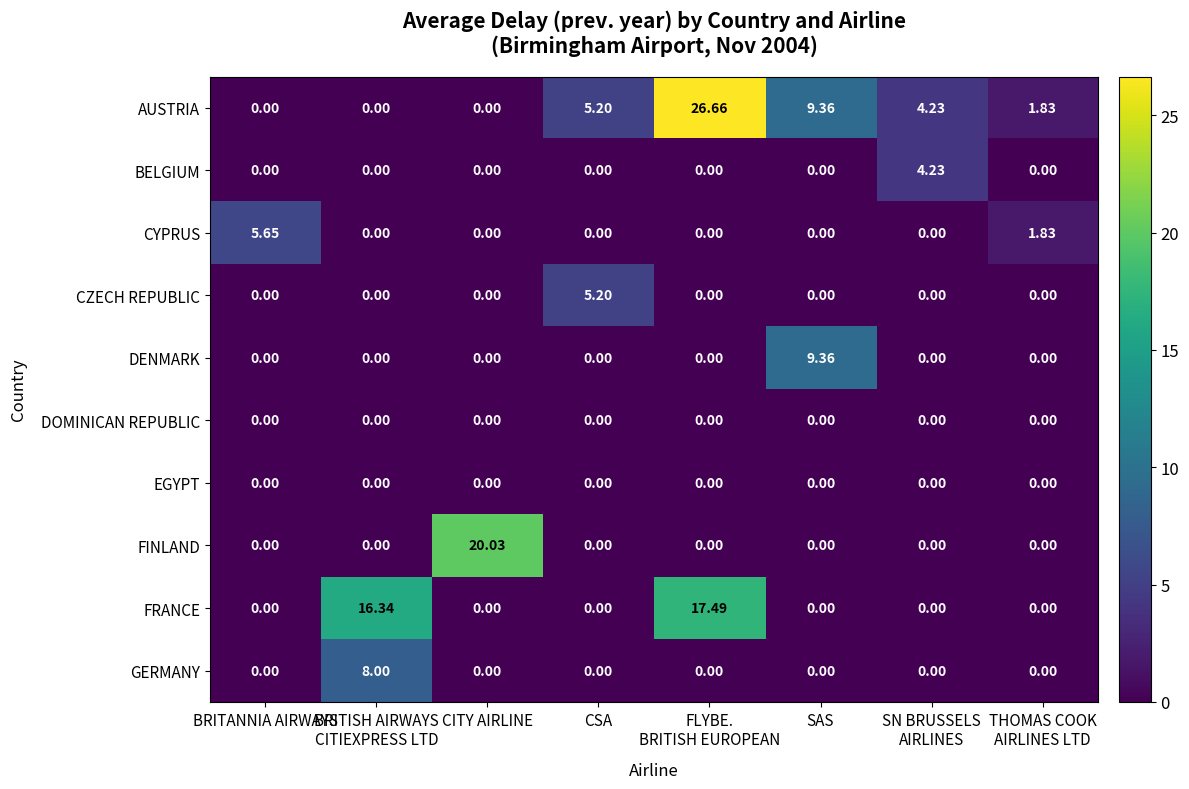

Where is AUSTRIA nearest to the value 13?

SAS